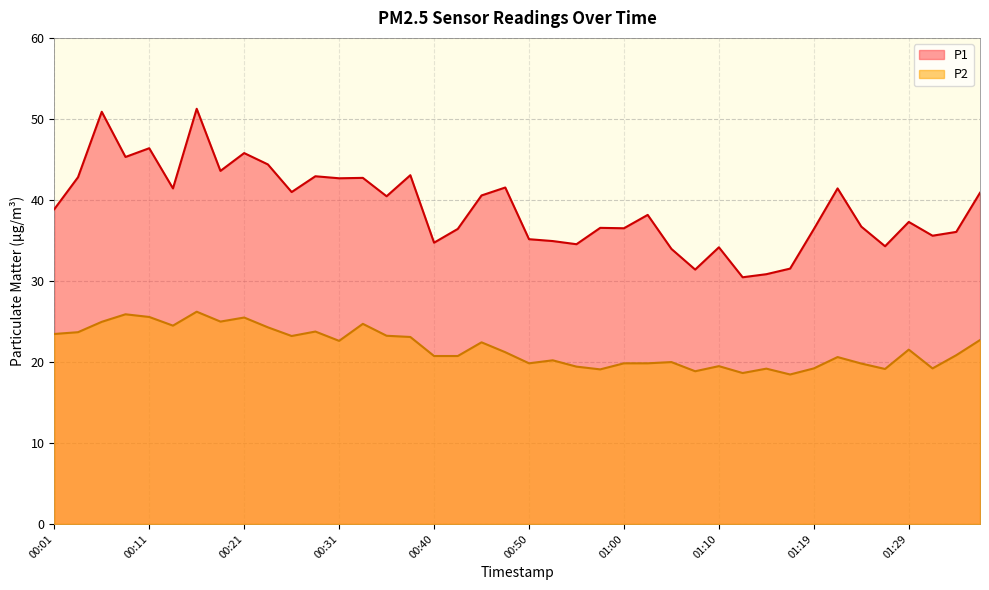

Does the chart have visible grid lines?

Yes